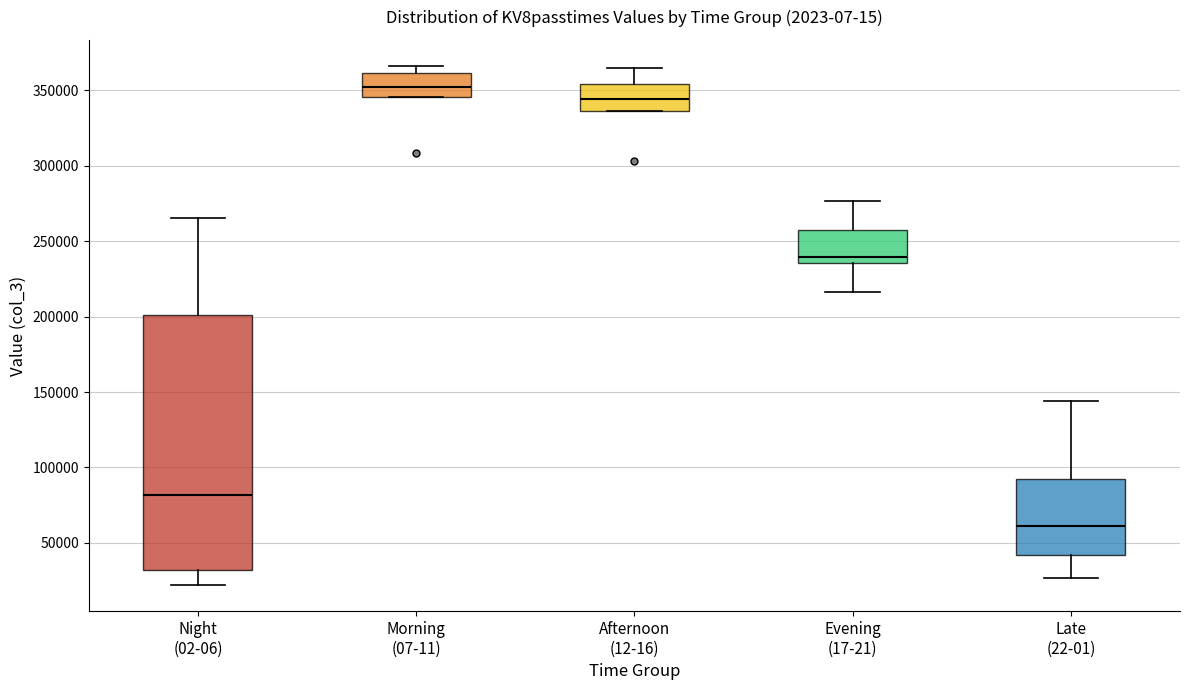

Where does the median line of the box for Late (22-01) sit on the y-axis? The values are not printed on the chart, so give them approximately, as read against the axis.

60000